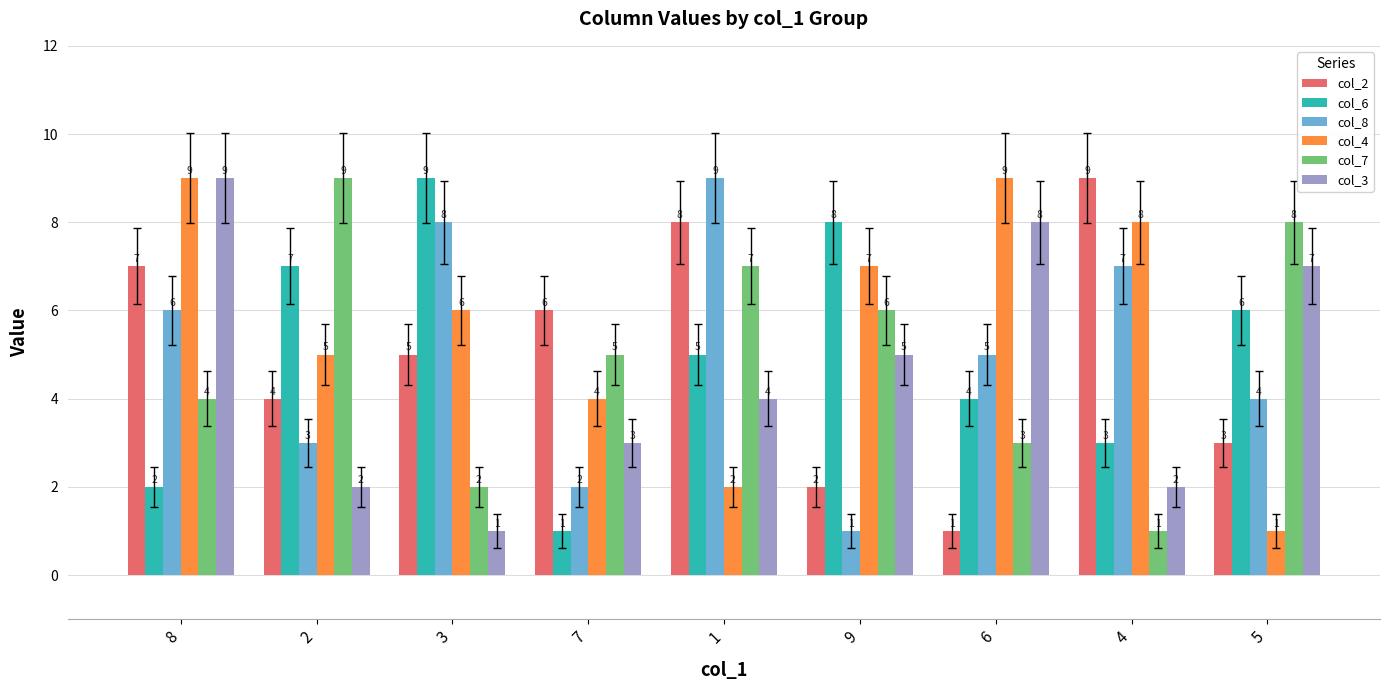

What is the average value of the col_6 series?

5